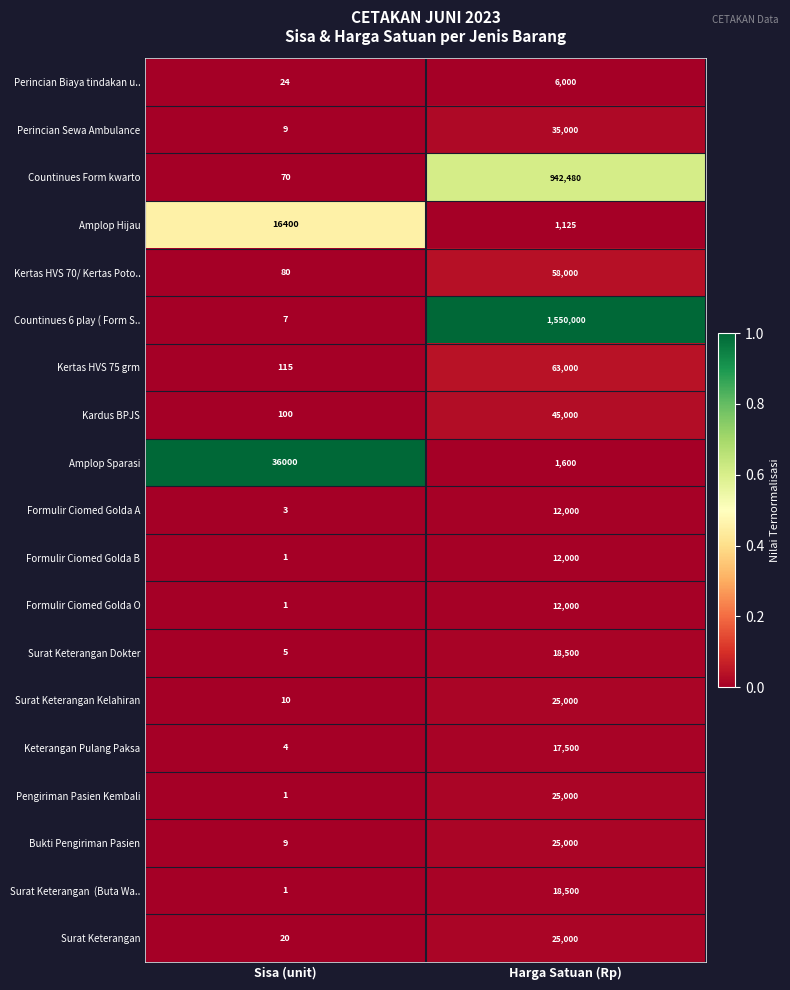

What is the difference between the maximum and minimum values in the Countinues Form kwarto series?

942410